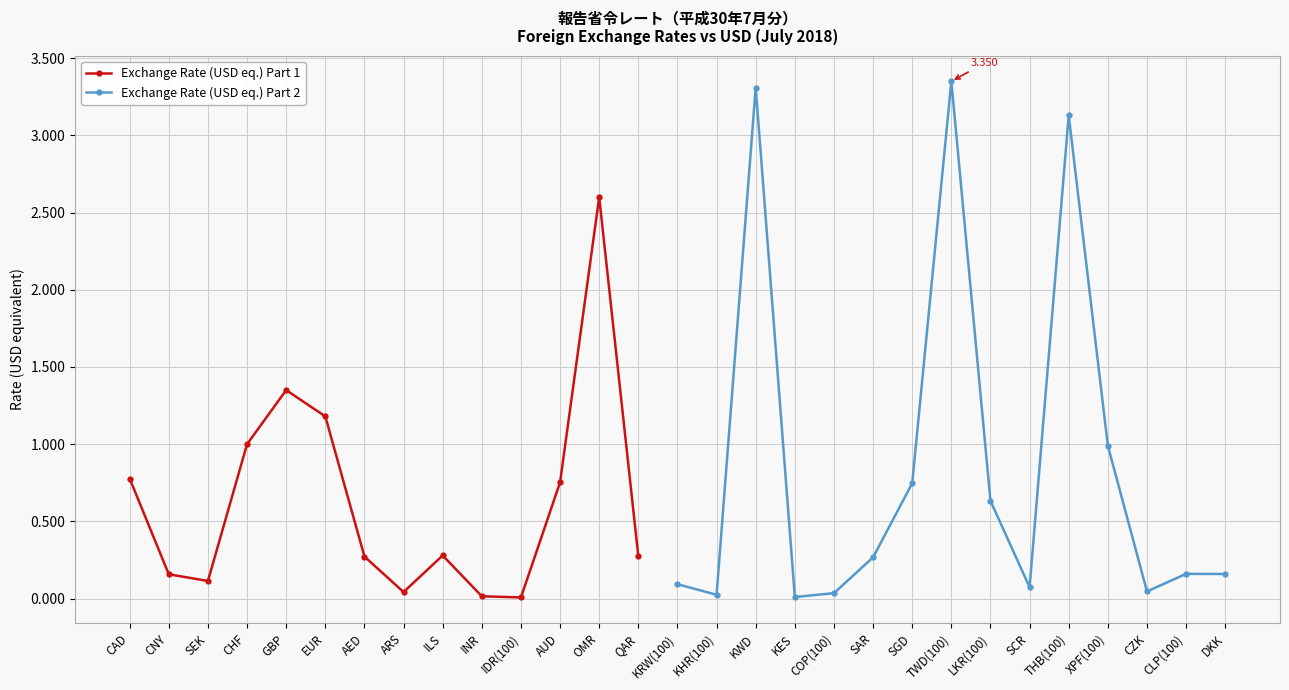

Which category has the highest value across all series?

TWD(100)